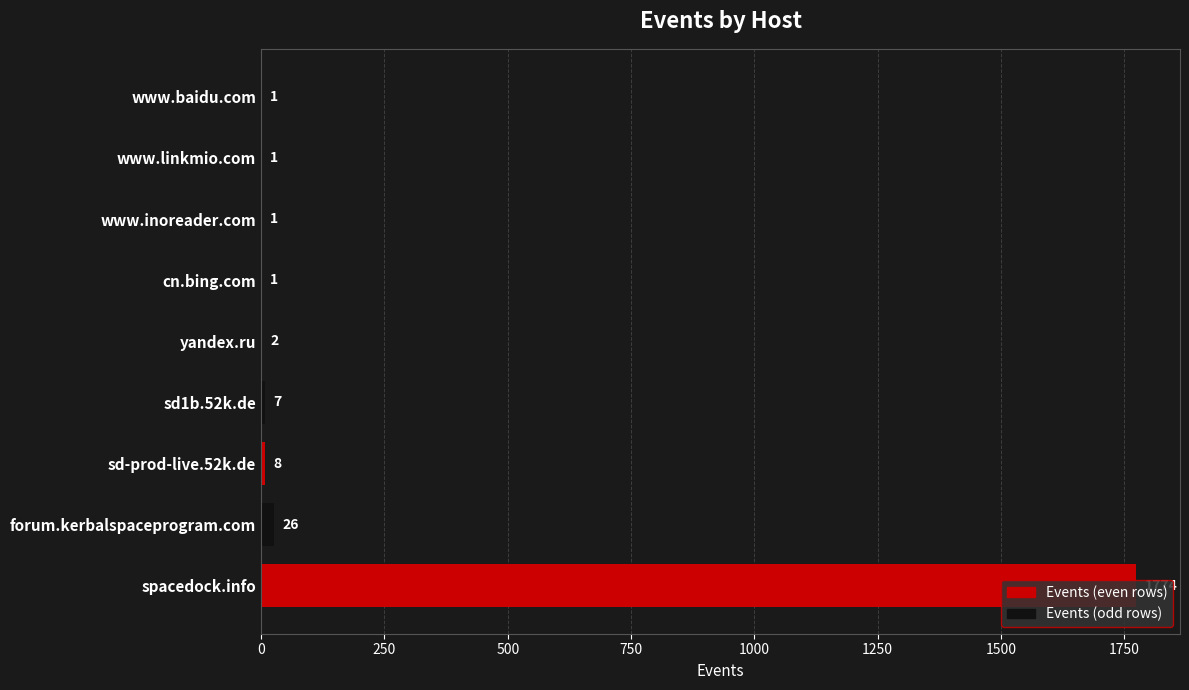

How many series are shown in this chart?

1